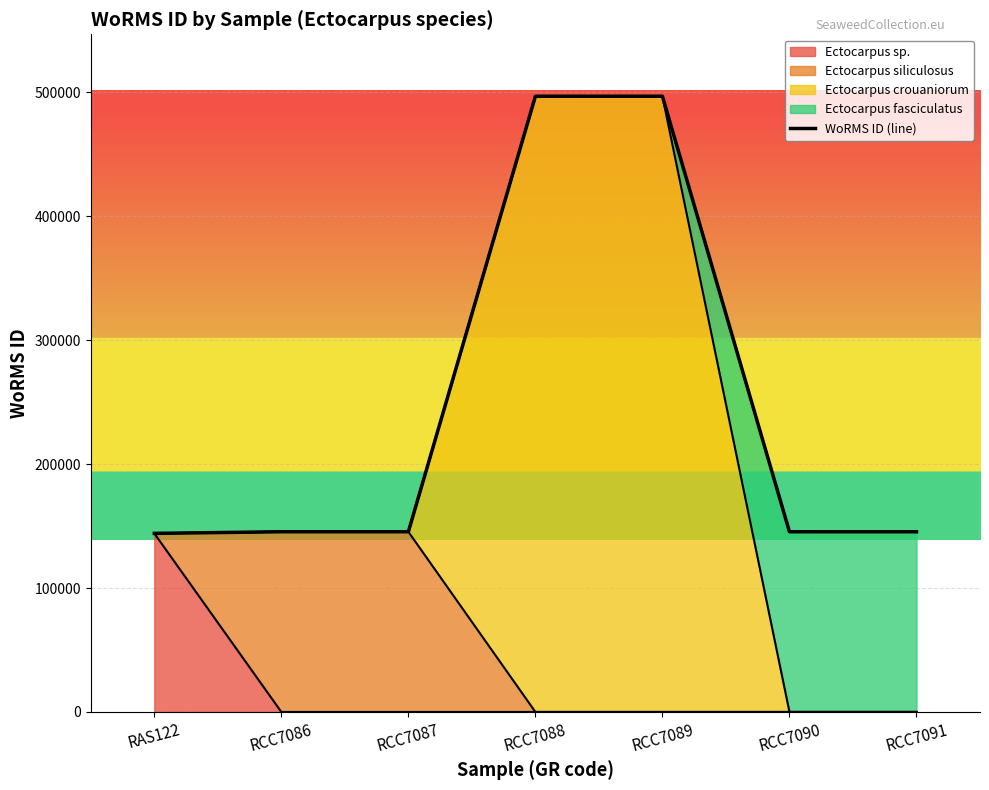

What is the change in value from RAS122 to RCC7090?

+1305